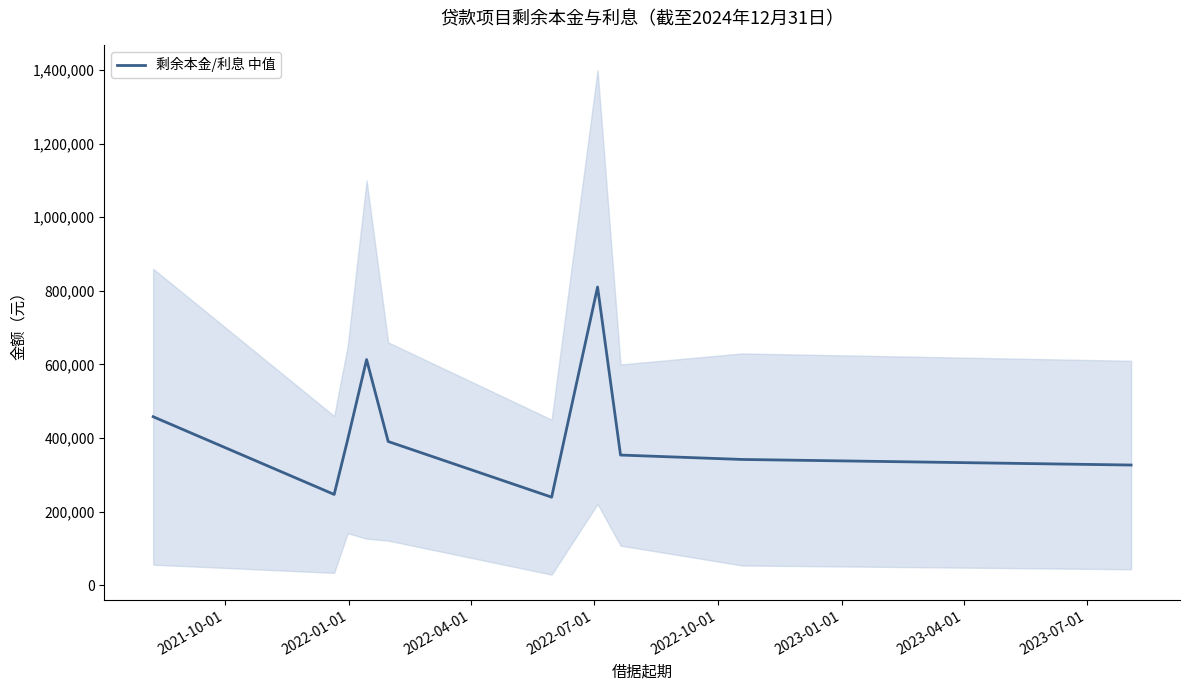

What is the highest value of the 剩余本金/利息 中值 series?

810511.6